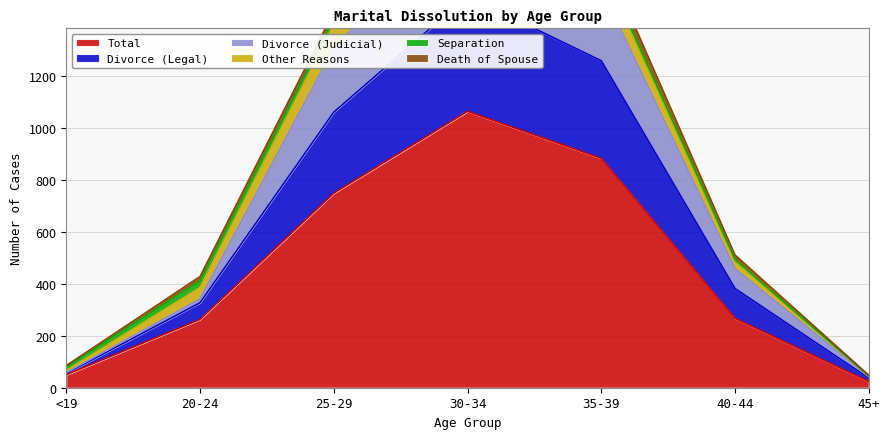

How many data points in Total are less than 267?

3